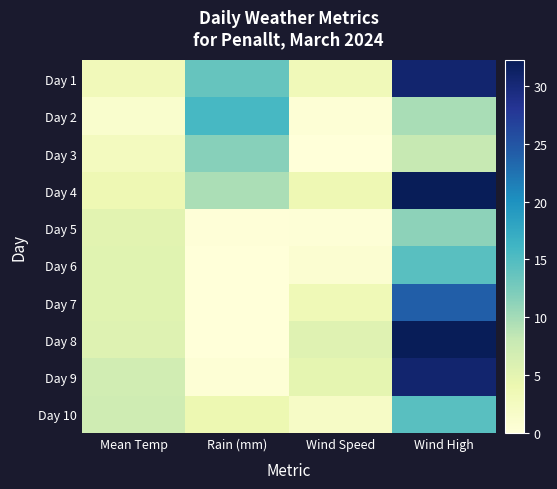

Reading left to right, list all the values displayed in this chart.

1: 3.1	1.2	2.6	3.7	5.2	5.3	5.3	5.6	7.0	7.2
2: 13.6	15.6	11.6	9.6	0.2	0.0	0.0	0.0	0.4	4.0
3: 3.2	0.5	0.0	3.7	0.3	0.8	3.5	5.5	4.8	1.9
4: 30.6	9.7	8.0	32.2	11.3	14.5	24.1	32.2	30.6	14.5